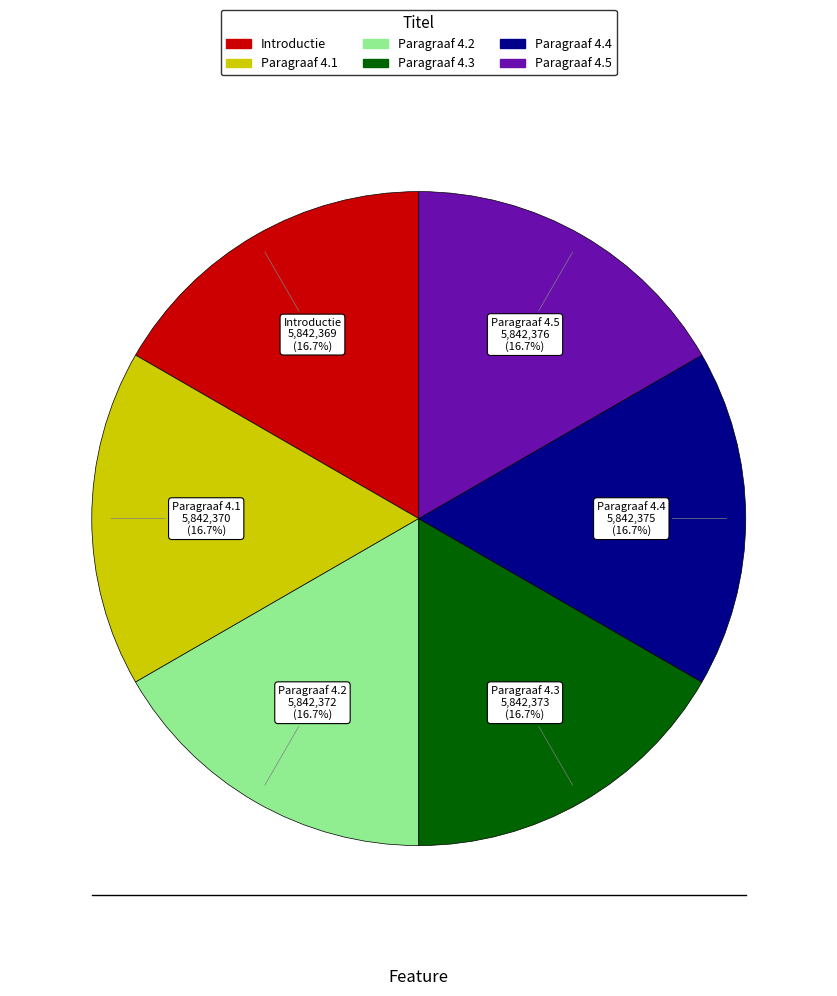

Do Paragraaf 4.3 and Paragraaf 4.2 together represent more than half of the pie?

No